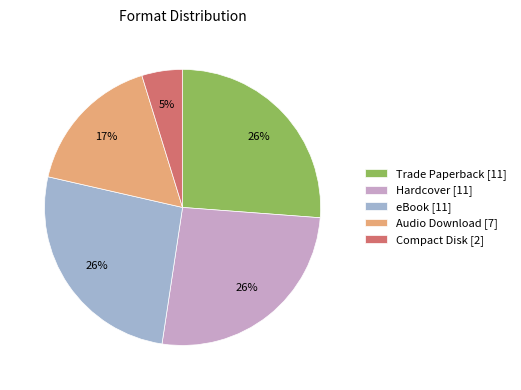

The Compact Disk [2] slice represents 5% of the pie. True or false?

True